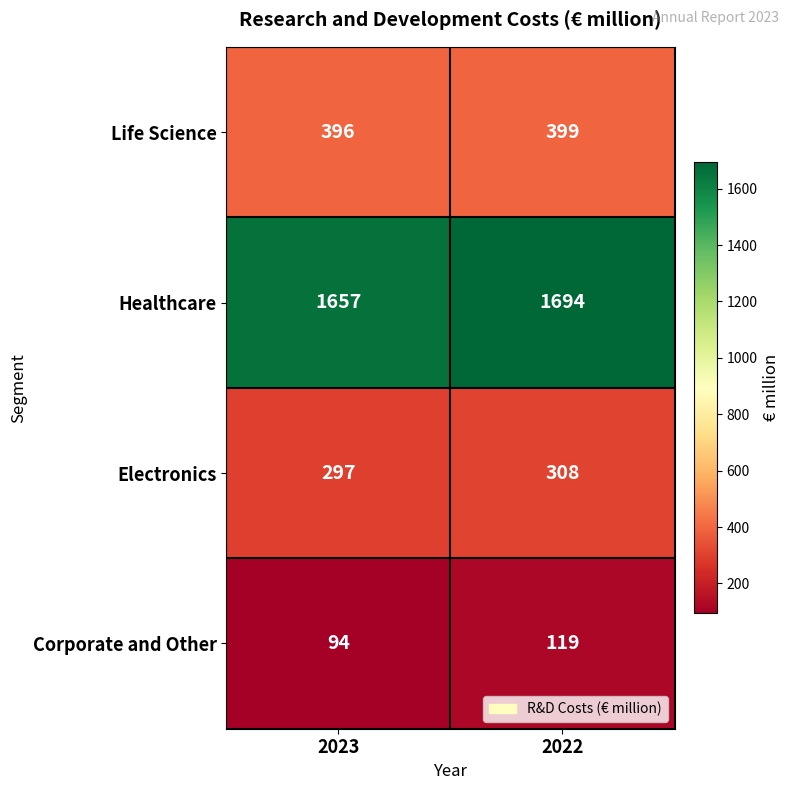

At which category does the chart reach its minimum across all series?

2023